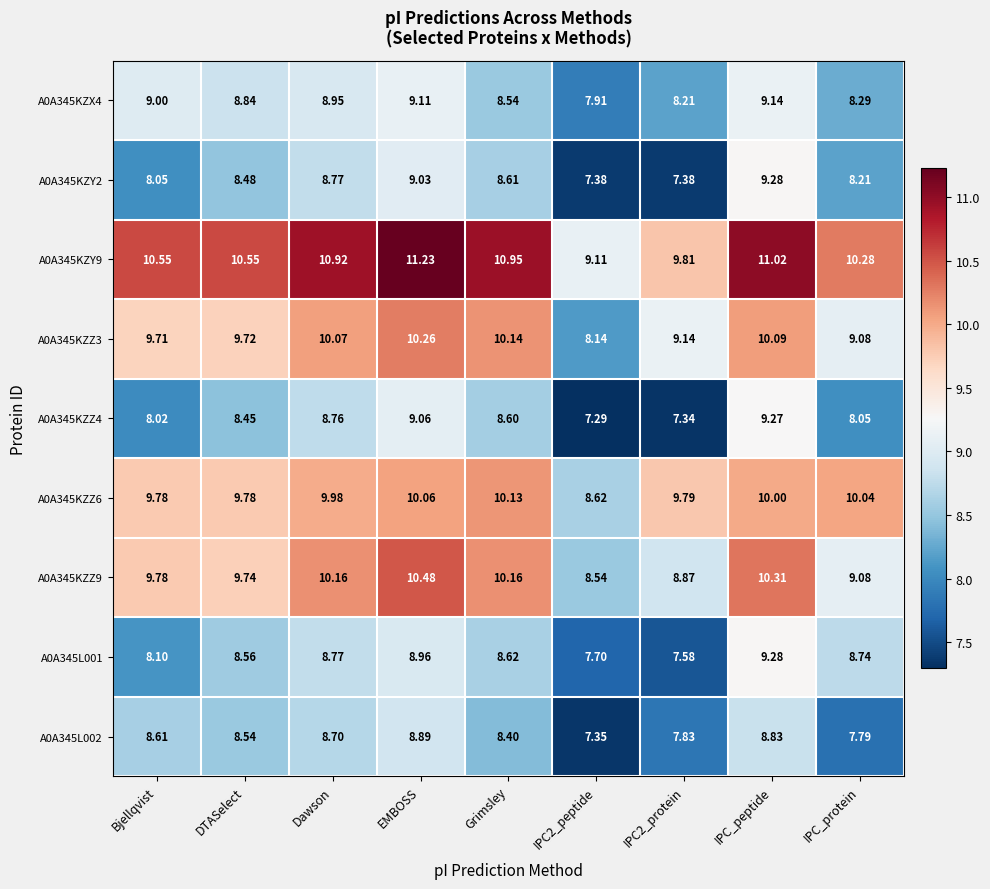

At which label does A0A345L002 first exceed 8?

Bjellqvist